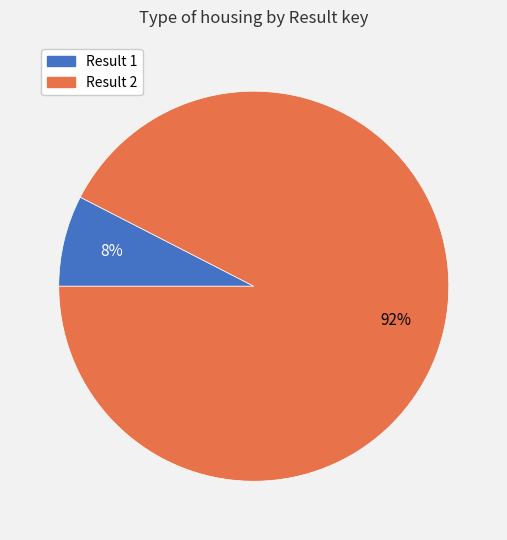

Rank the categories by value from lowest to highest.

Result 1, Result 2